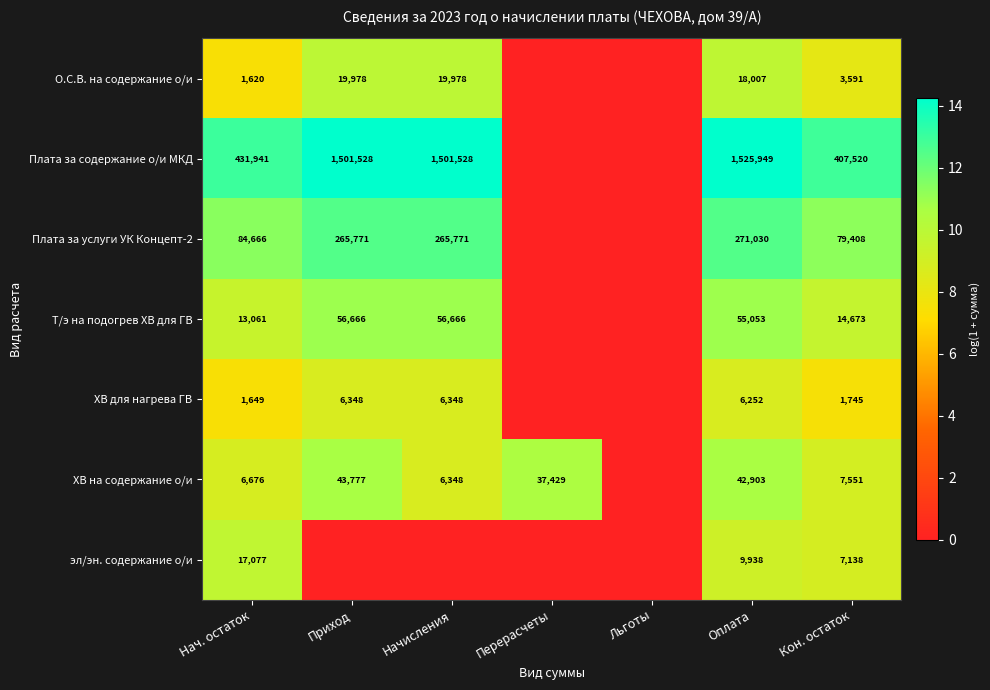

Rank the series at Кон. остаток from highest to lowest value.

Плата за содержание о/и МКД, Плата за услуги УК Концепт-2, Т/э на подогрев ХВ для ГВ, ХВ на содержание о/и, эл/эн. содержание о/и, О.С.В. на содержание о/и, ХВ для нагрева ГВ